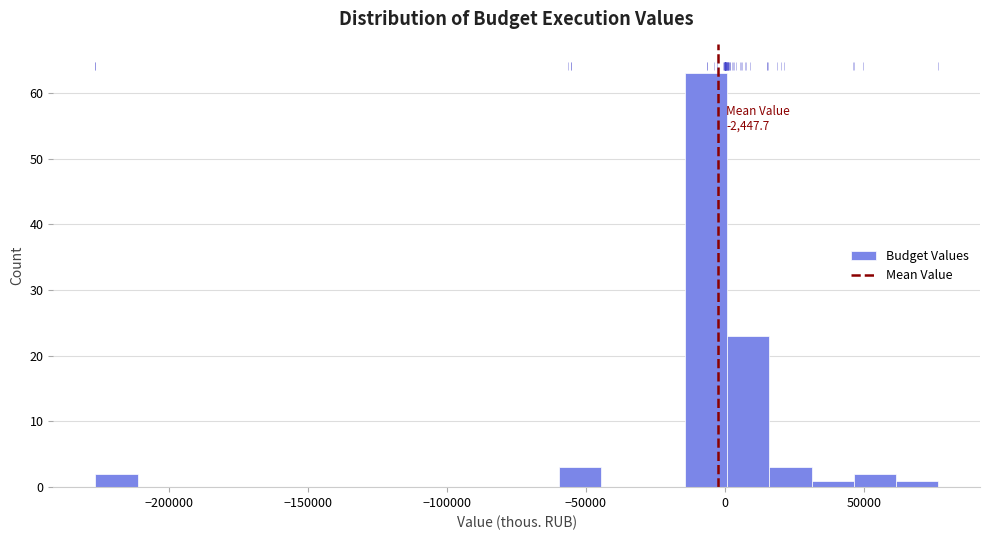

Around what value on the x-axis is the tallest bar? Give the approximate position of its centre, as read against the axis.

-5000